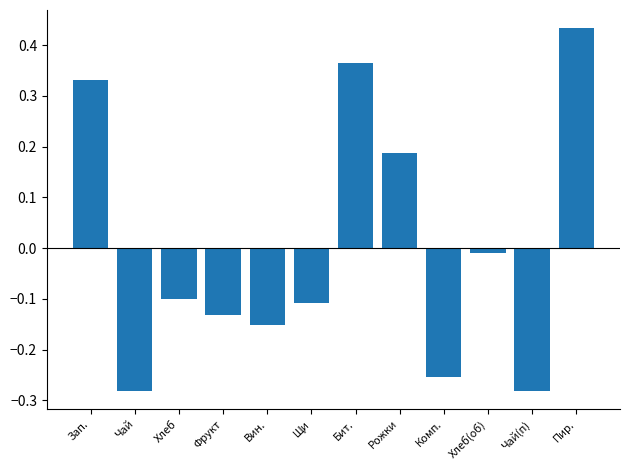

The value at Фрукт is -0.0. True or false?

False